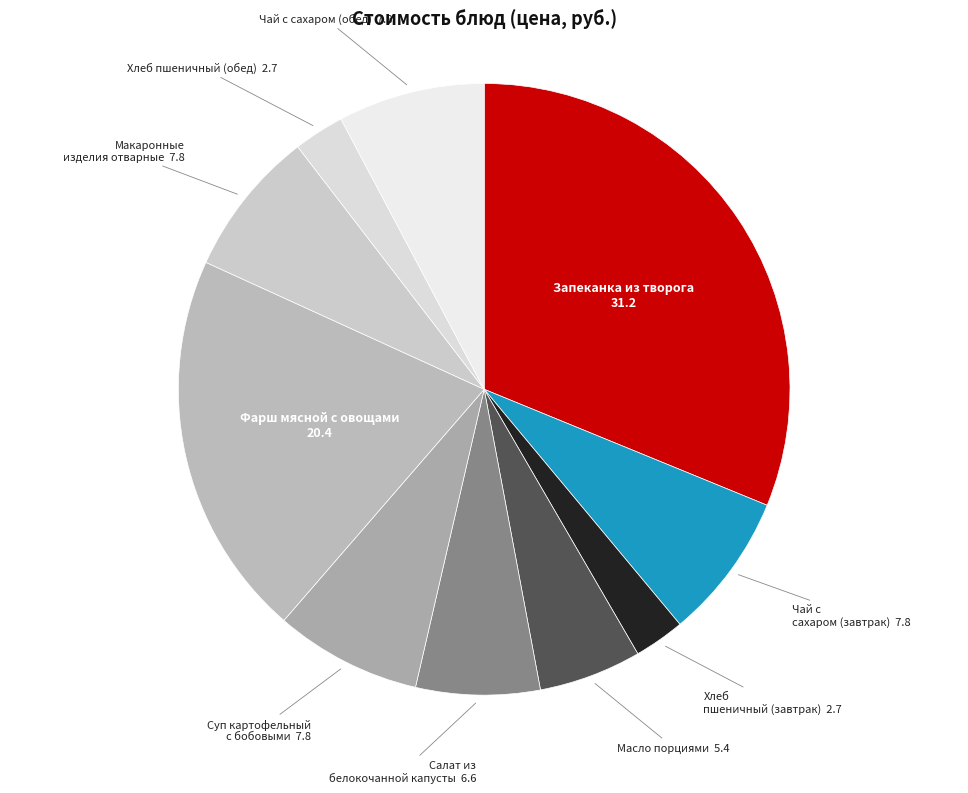

Is Запеканка из творога the majority of the pie?

No